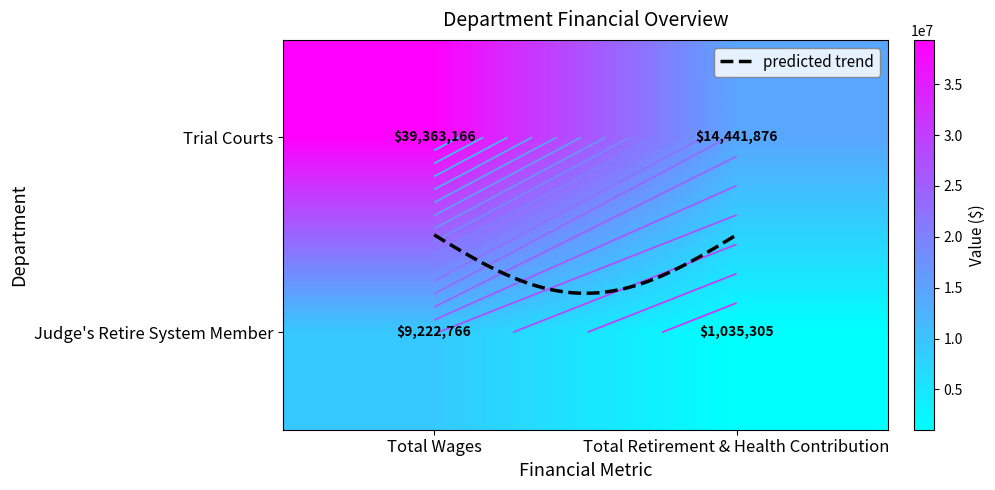

Reading left to right, what are all the values shown in this chart?

Trial Courts: 39363166.0	14441876.0
Judge's Retire System Member: 9222766.3	1035305.0